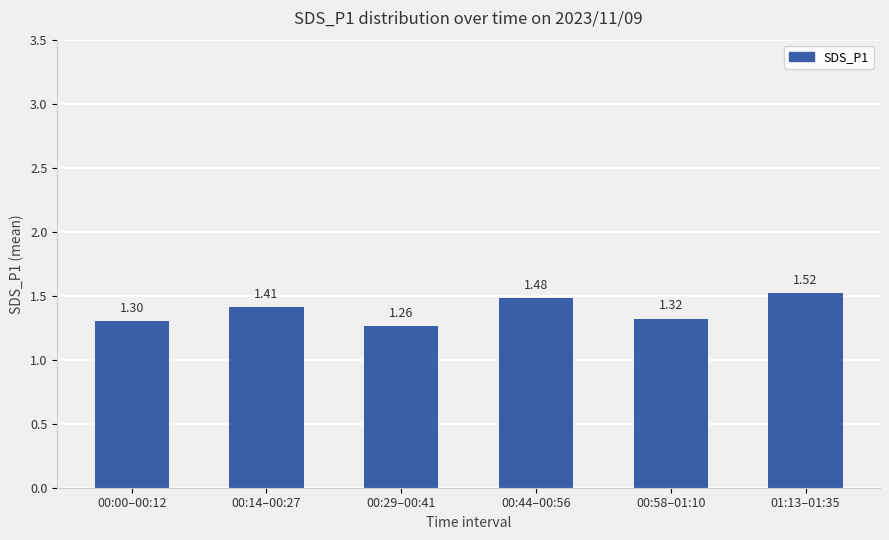

What is the difference between the values at 01:13–01:35 and 00:29–00:41?

0.3